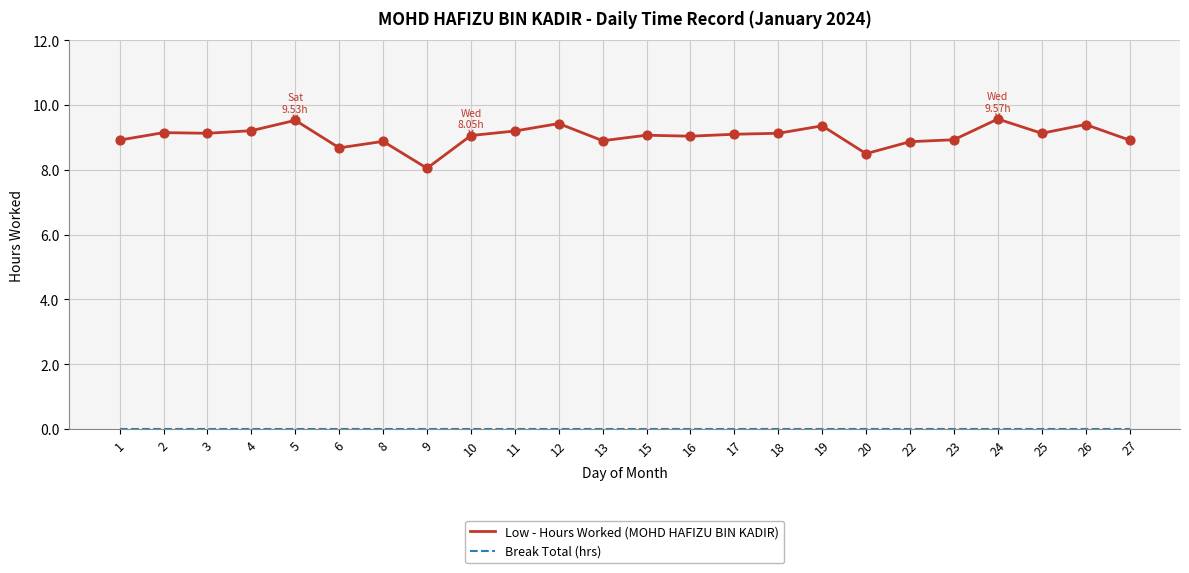

What is the spread (max minus min) of values at 15?

9.1